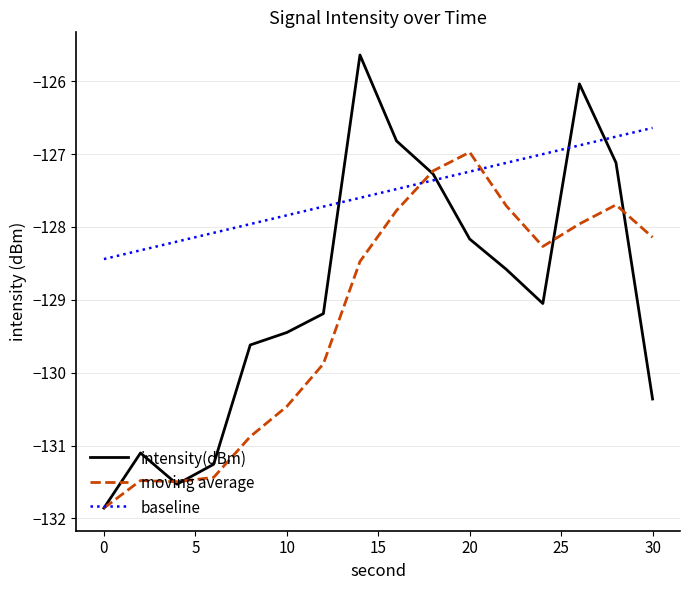

What is the lowest value of the baseline series?

-128.4